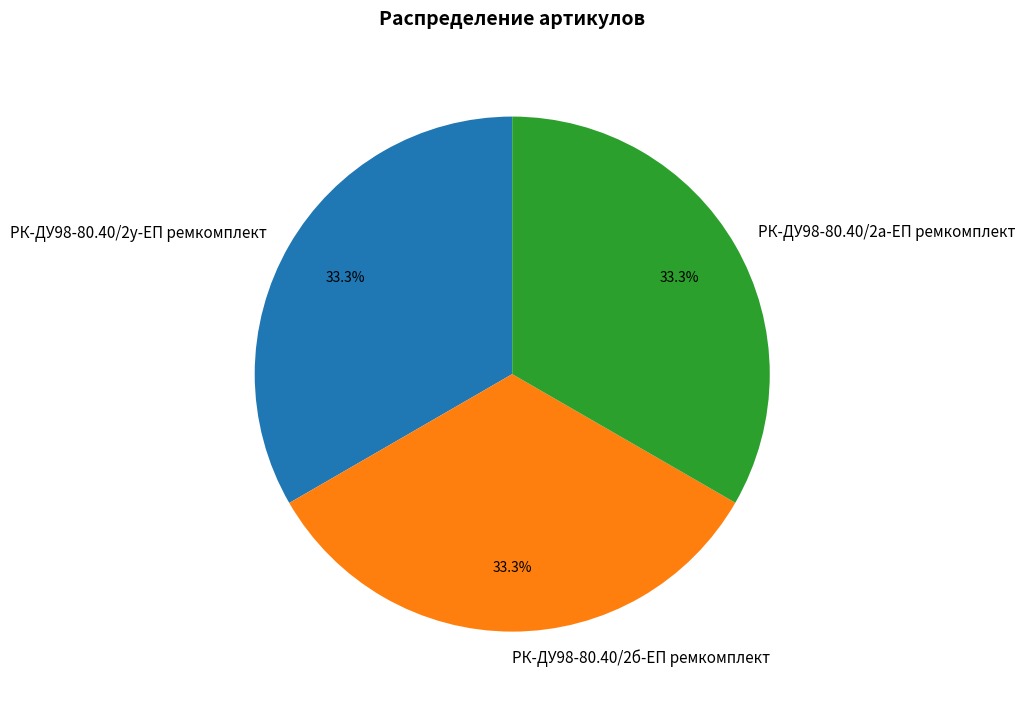

Count the number of slices in the pie.

3